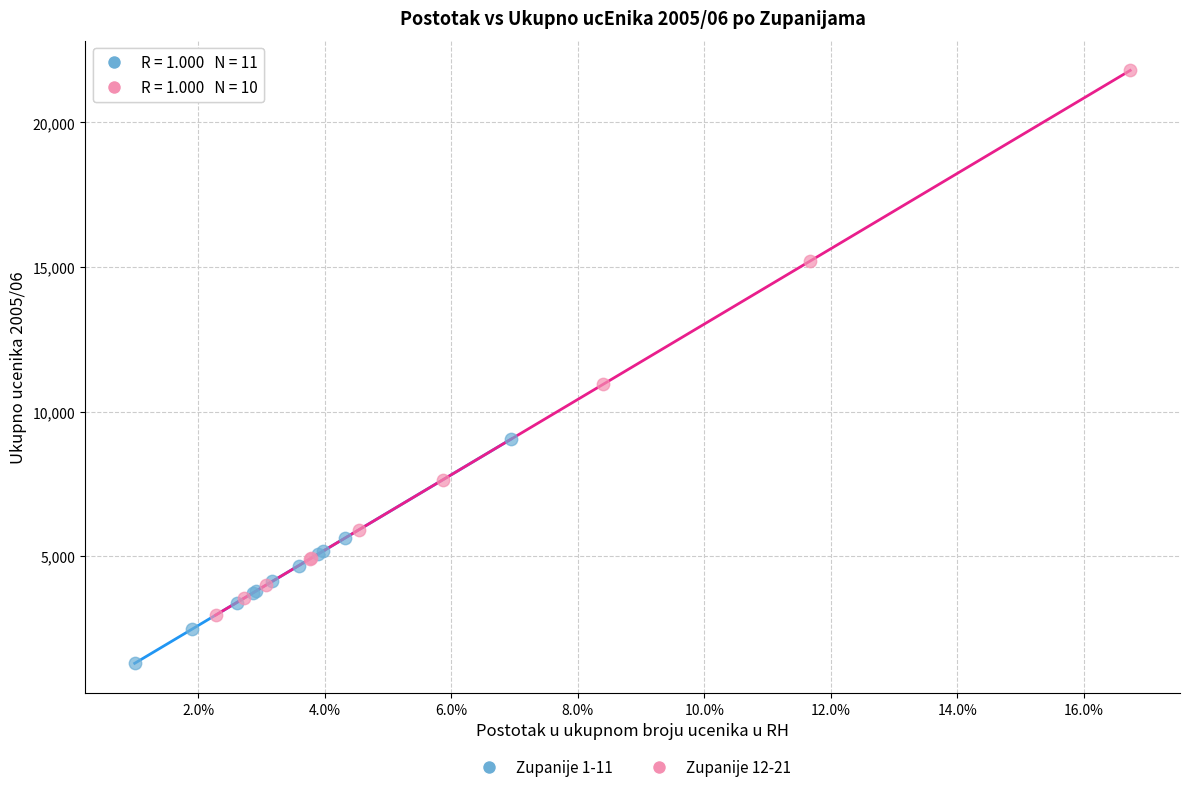

Which series contains the lowest Y value?

Zupanije 1-11